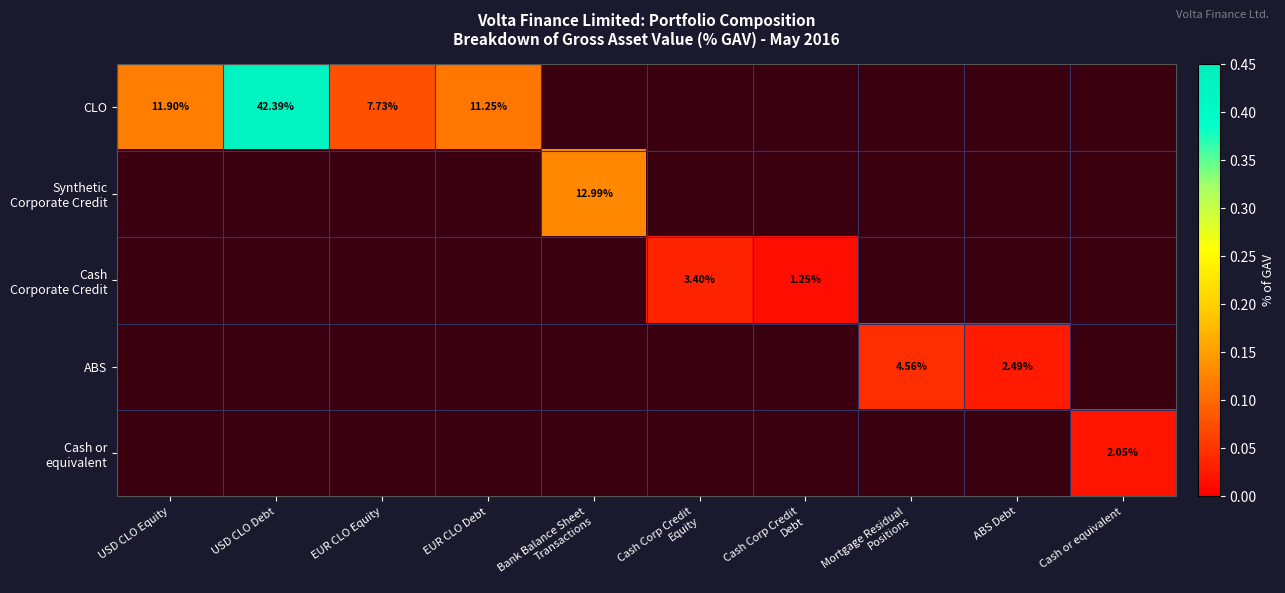

At which label does Cash or equivalent reach its peak?

Cash or equivalent